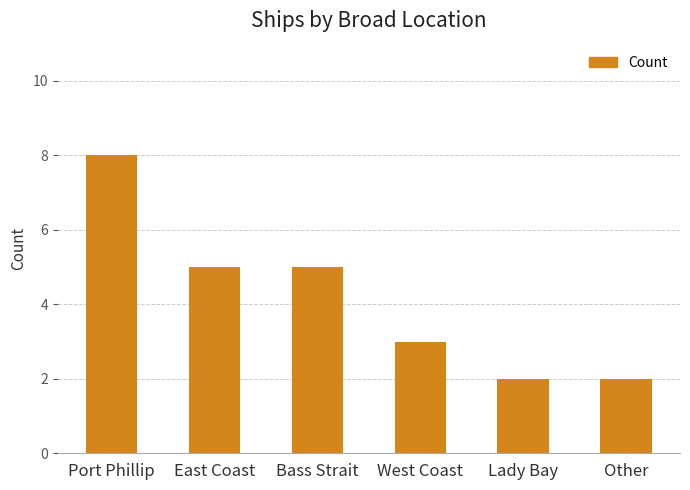

Reading right to left, list all the values displayed in this chart.

2	2	3	5	5	8